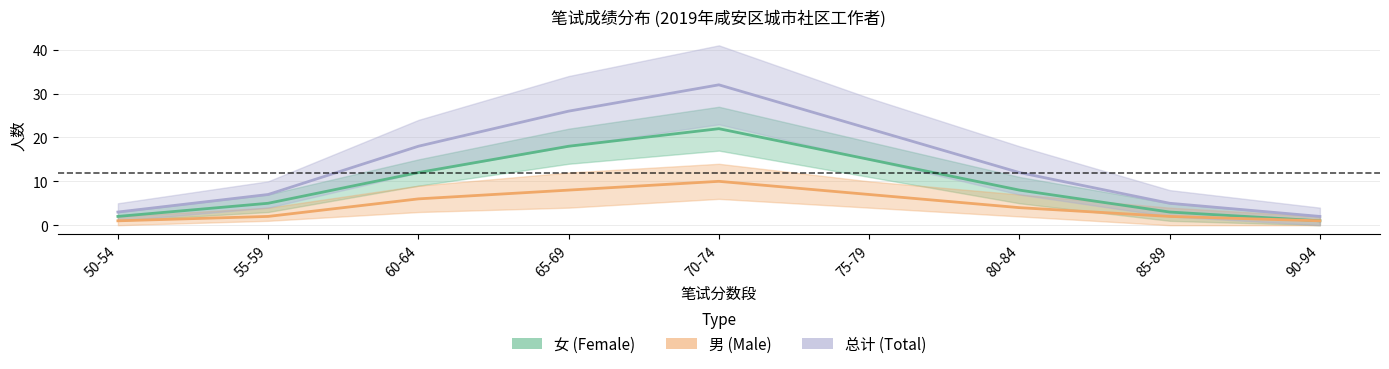

True or false: 总计 (Total) and 女 (Female) cross at least once.

False